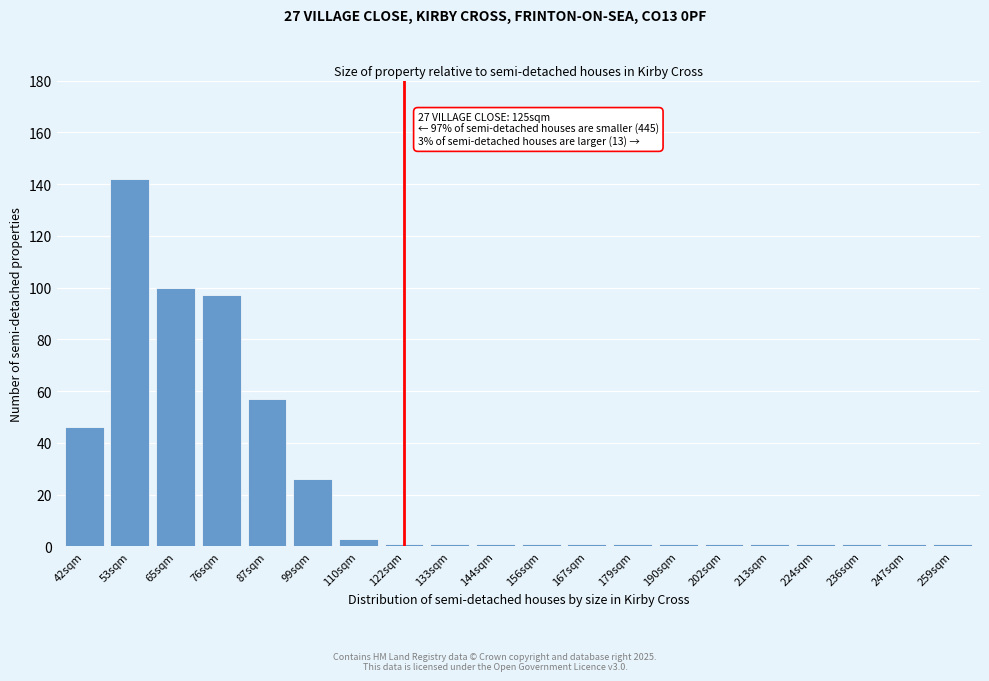

Reading left to right, what are all the values shown in this chart?

46	142	100	97	57	26	3	1	1	1	1	1	1	1	1	1	1	1	1	1